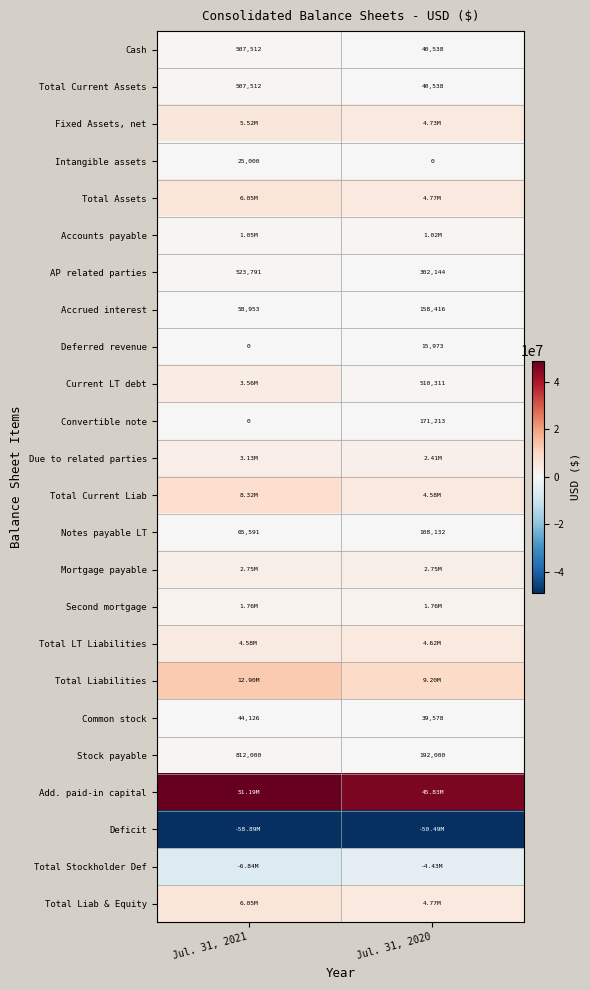

Which has a higher value, Jul. 31, 2020 or Jul. 31, 2021?

Jul. 31, 2021